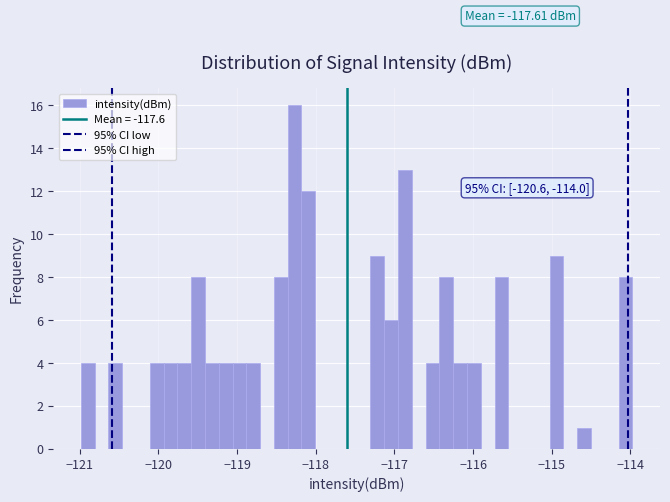

Read against the x-axis, roughly where is the centre of the tallest bar?

-118.3